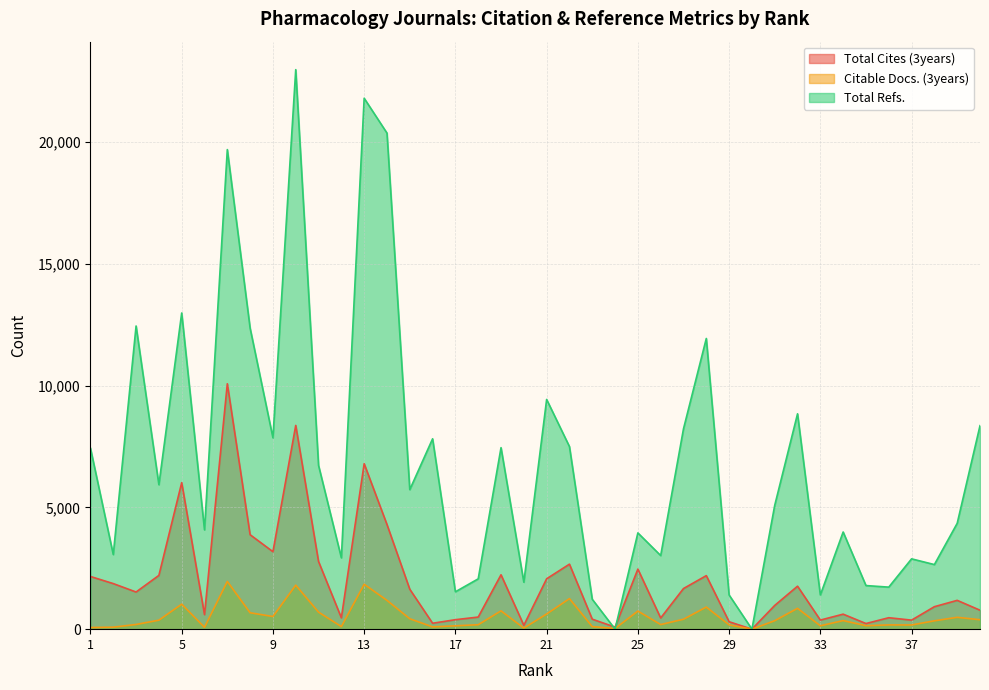

How many values in Citable Docs. (3years) are above zero?

39